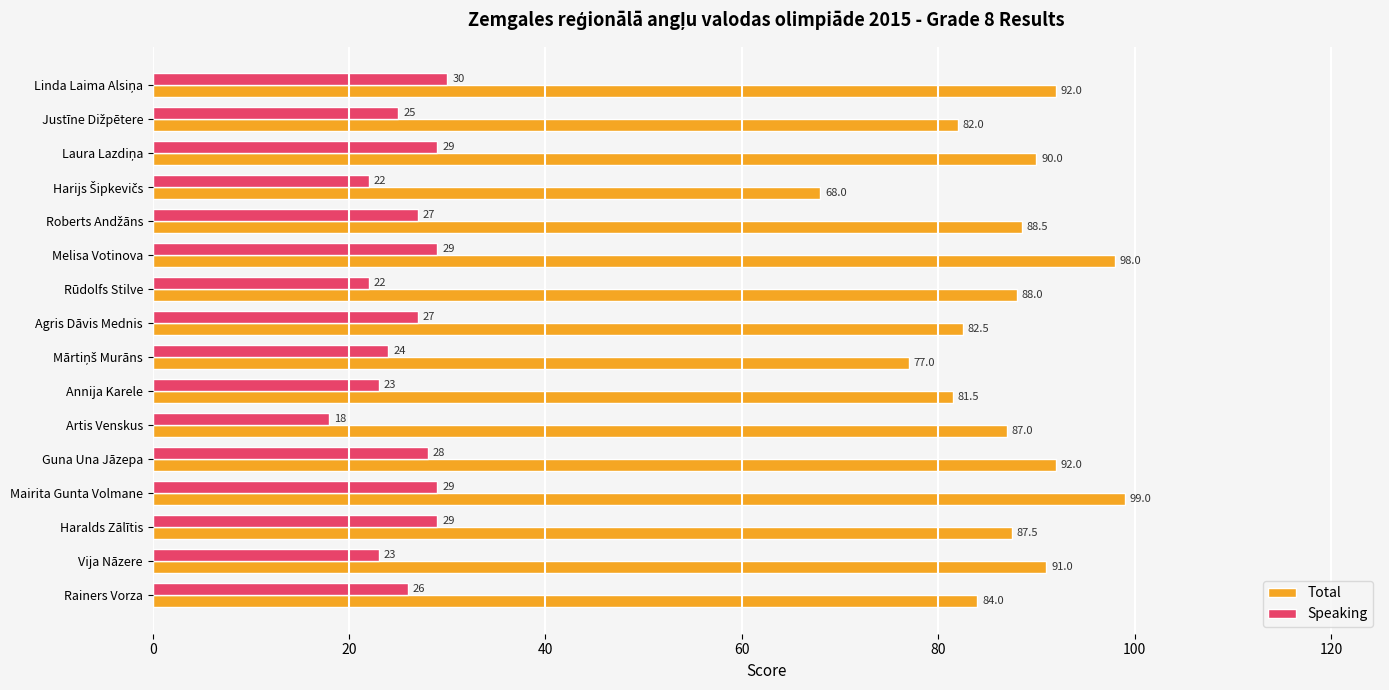

Which category has the highest value across all series?

Mairita Gunta Volmane